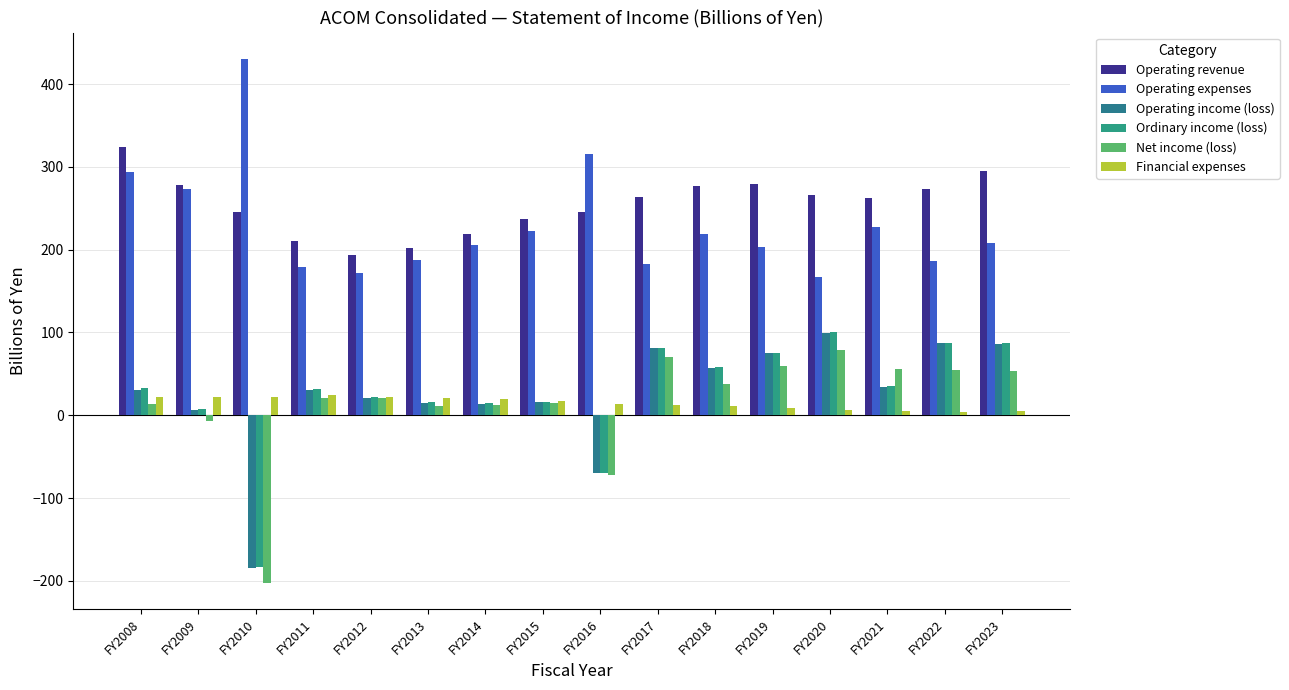

What is the value of the Financial expenses bar at the 4th from the left?

24.1